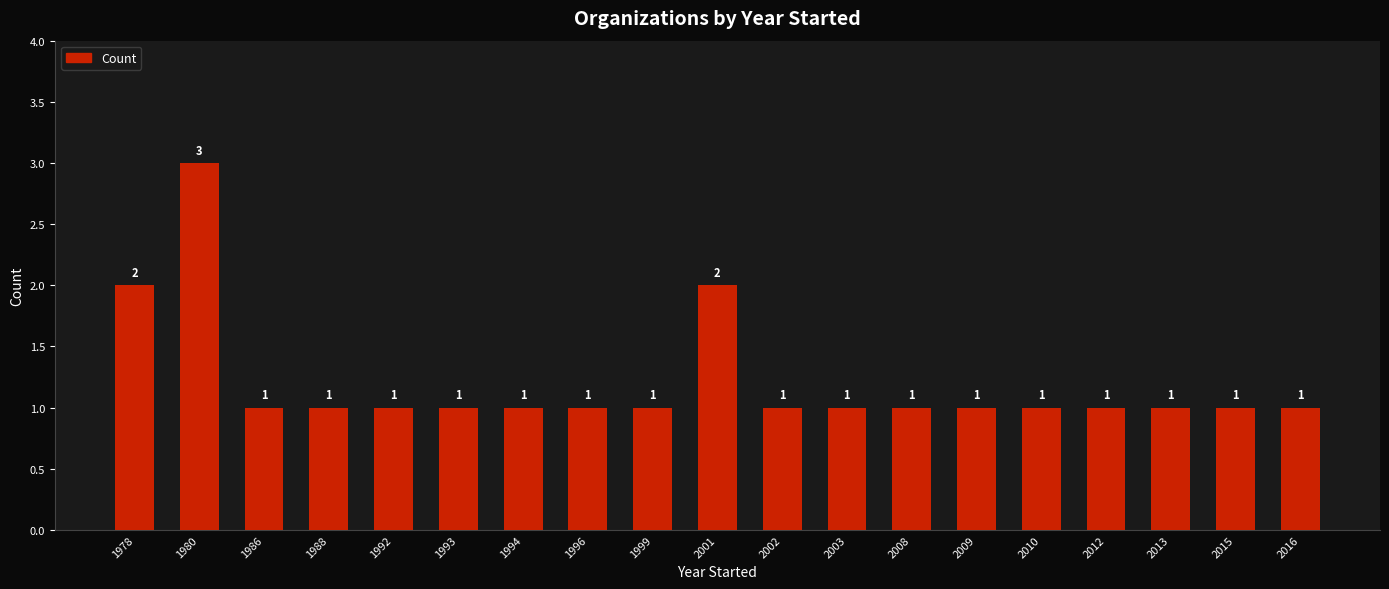

What is the value of the 8th bar from the left?

1